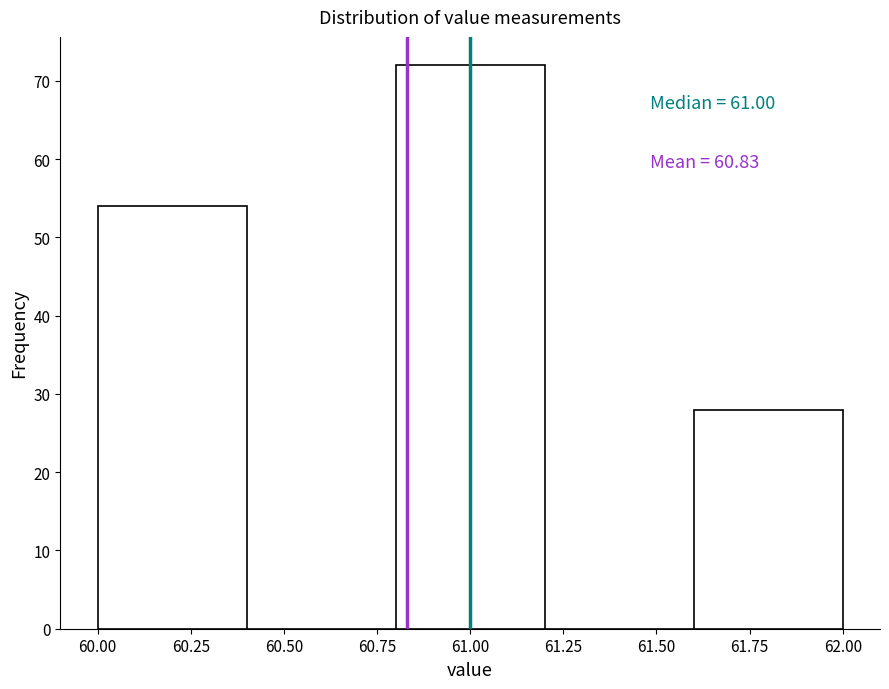

Which range on the x-axis has the tallest bar?

60.8 to 61.2